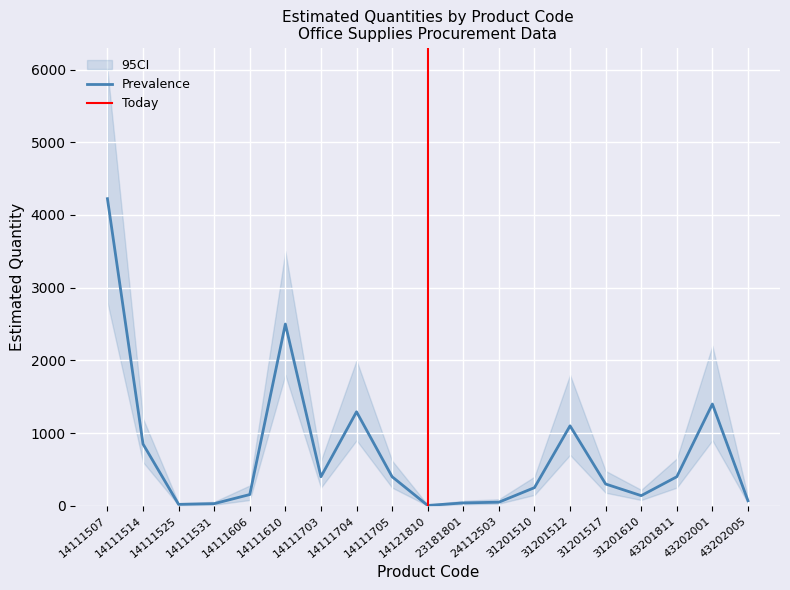

Reading left to right, transcribe all the data shown in this chart.

14111507=4224	14111514=850	14111525=20	14111531=30	14111606=155	14111610=2500	14111703=400	14111704=1293	14111705=400	14121810=5	23181801=40	24112503=50	31201510=250	31201512=1100	31201517=300	31201610=140	43201811=400	43202001=1400	43202005=70